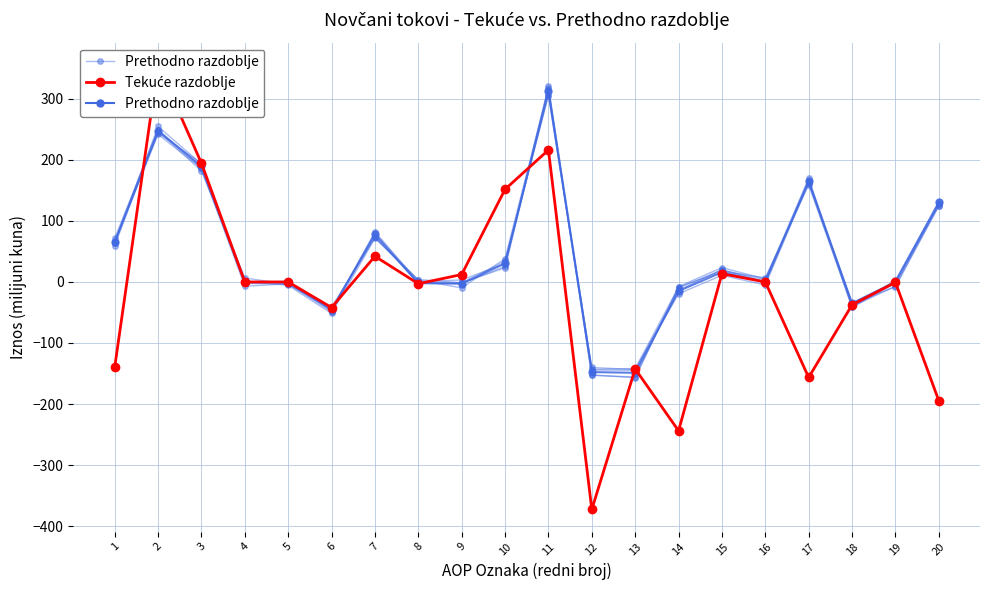

After their last crossing, which series has the higher values: Tekuće razdoblje or Prethodno razdoblje?

Prethodno razdoblje